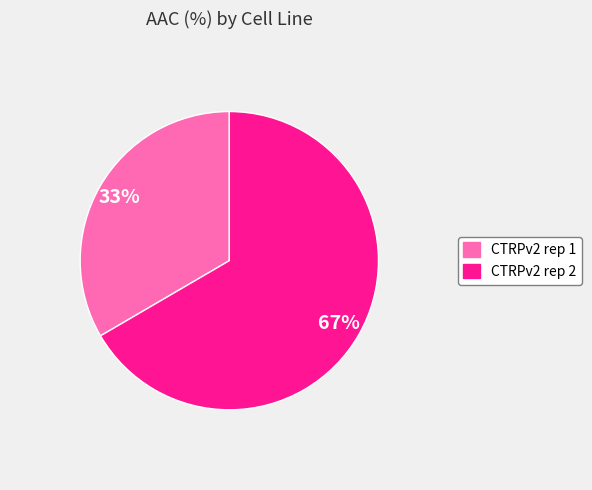

Which category has the biggest portion of the pie?

CTRPv2 rep 2